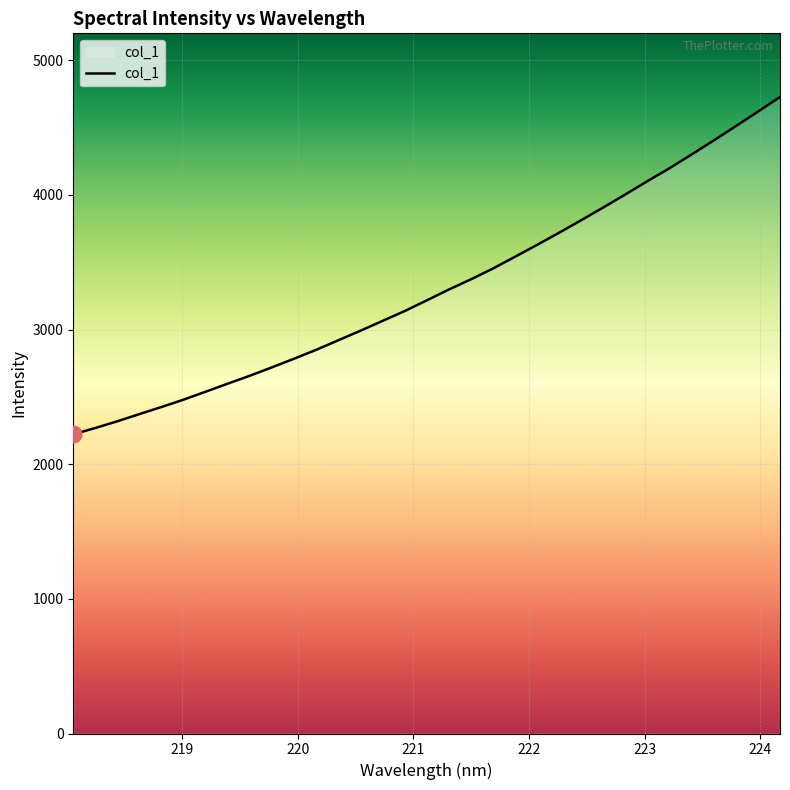

What is the minimum value shown in the chart?

2222.0